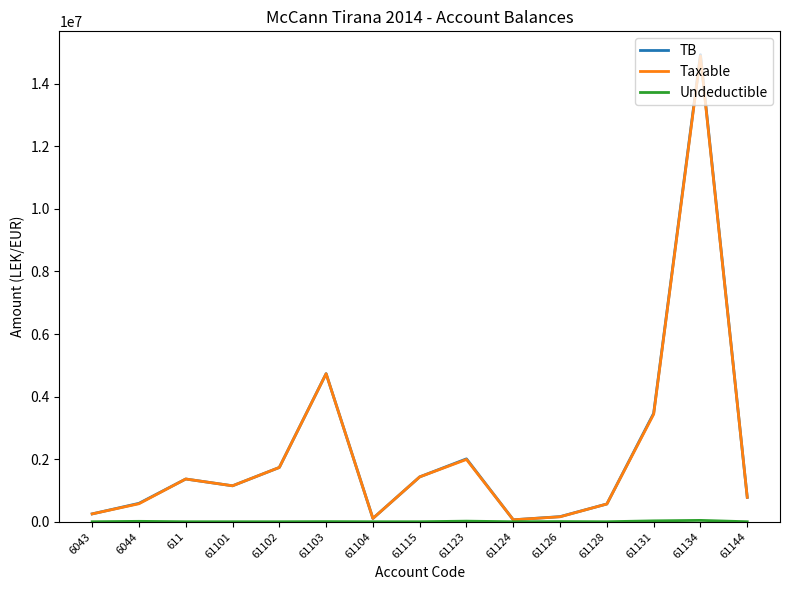

Which series has the largest range (max minus min)?

TB